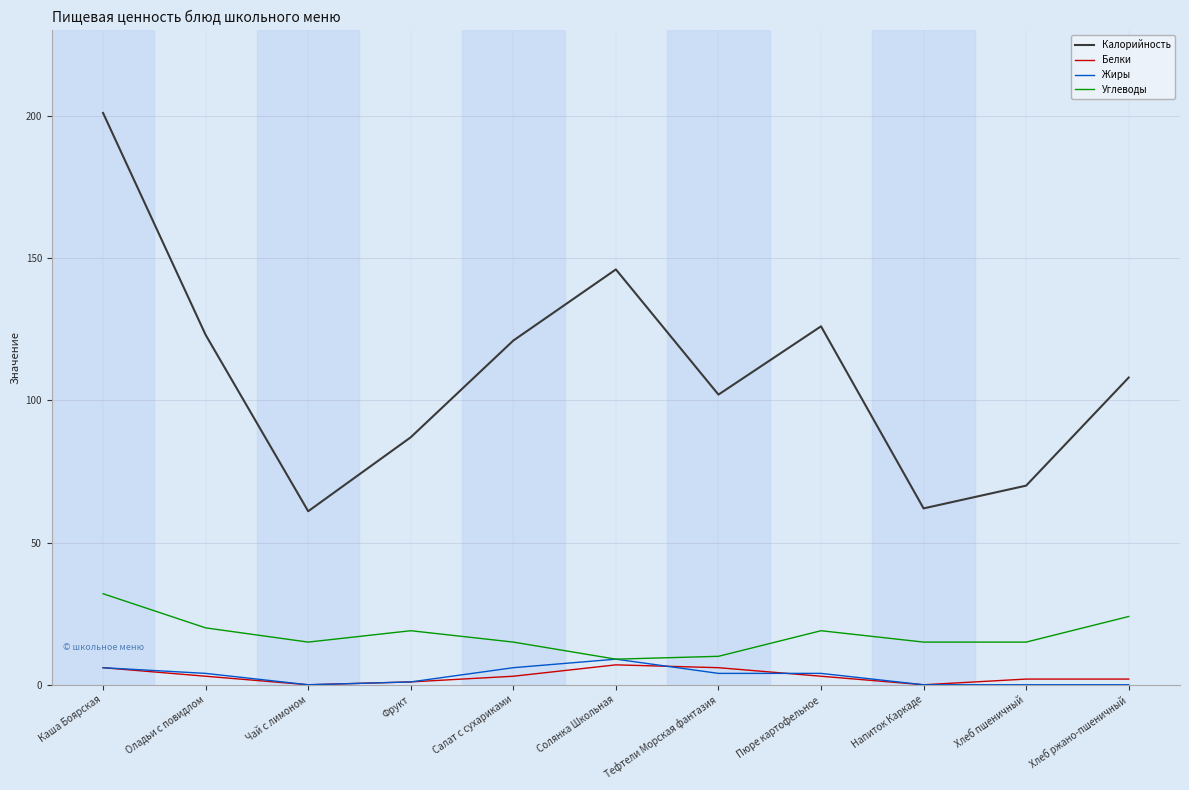

Is the value of Жиры at Каша Боярская greater than the value of Калорийность at Оладьи с повидлом?

No